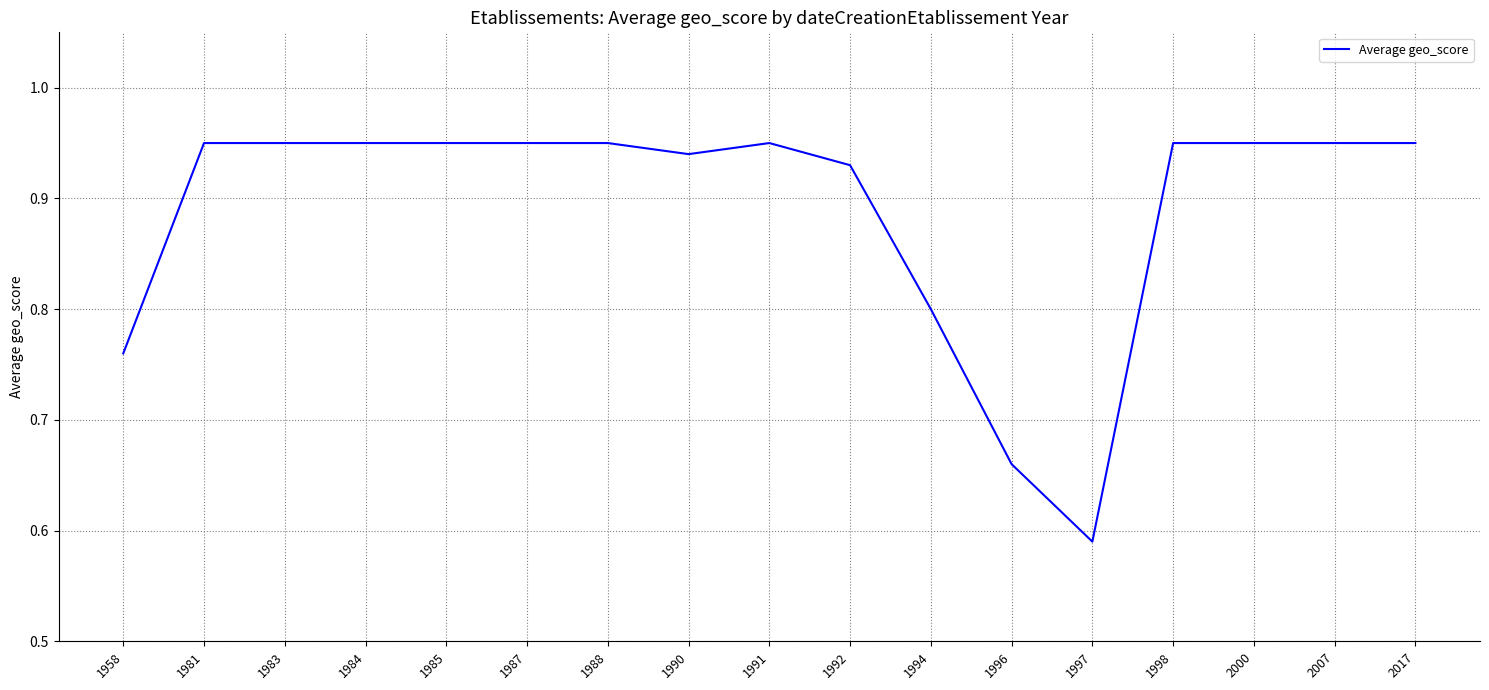

What is the difference between the maximum and minimum values?

0.4